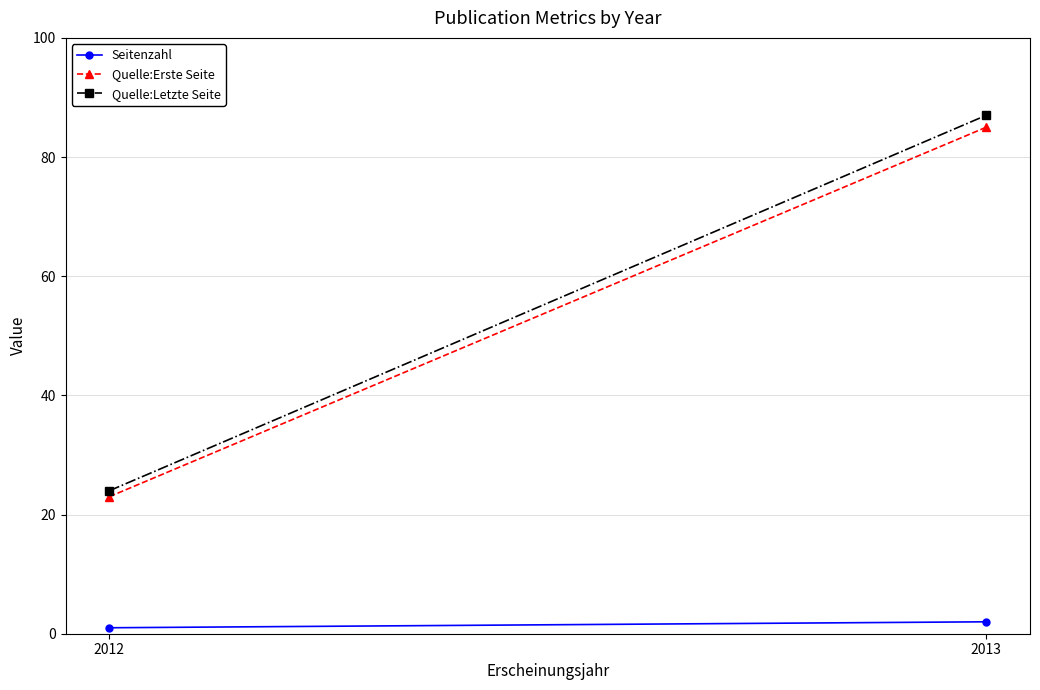

Which series changed the most between 2012 and 2013?

Quelle:Letzte Seite